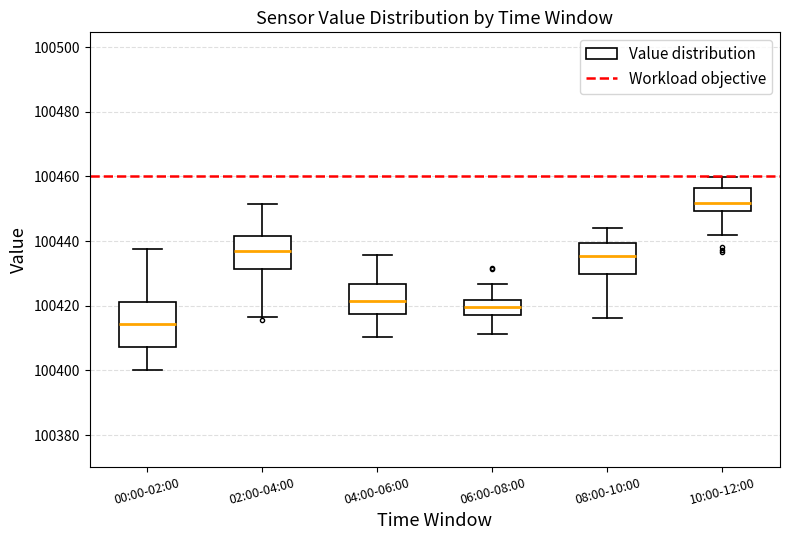

Which box is the tallest, from its lower edge to its upper edge?

00:00-02:00